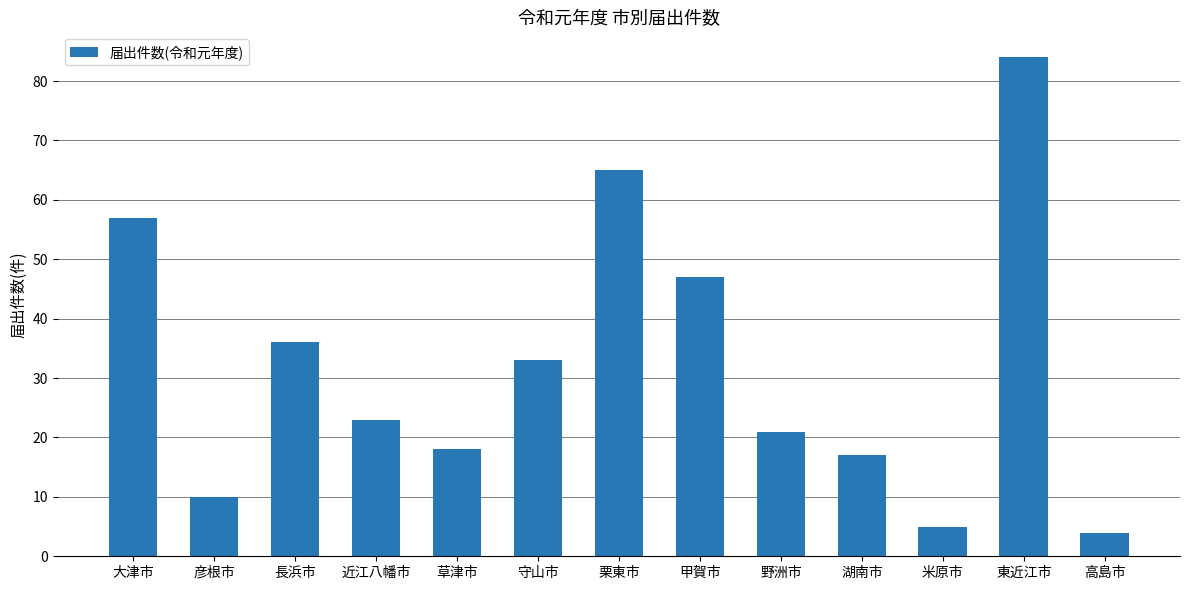

Reading left to right, list all the values displayed in this chart.

大津市=57	彦根市=10	長浜市=36	近江八幡市=23	草津市=18	守山市=33	栗東市=65	甲賀市=47	野洲市=21	湖南市=17	米原市=5	東近江市=84	高島市=4